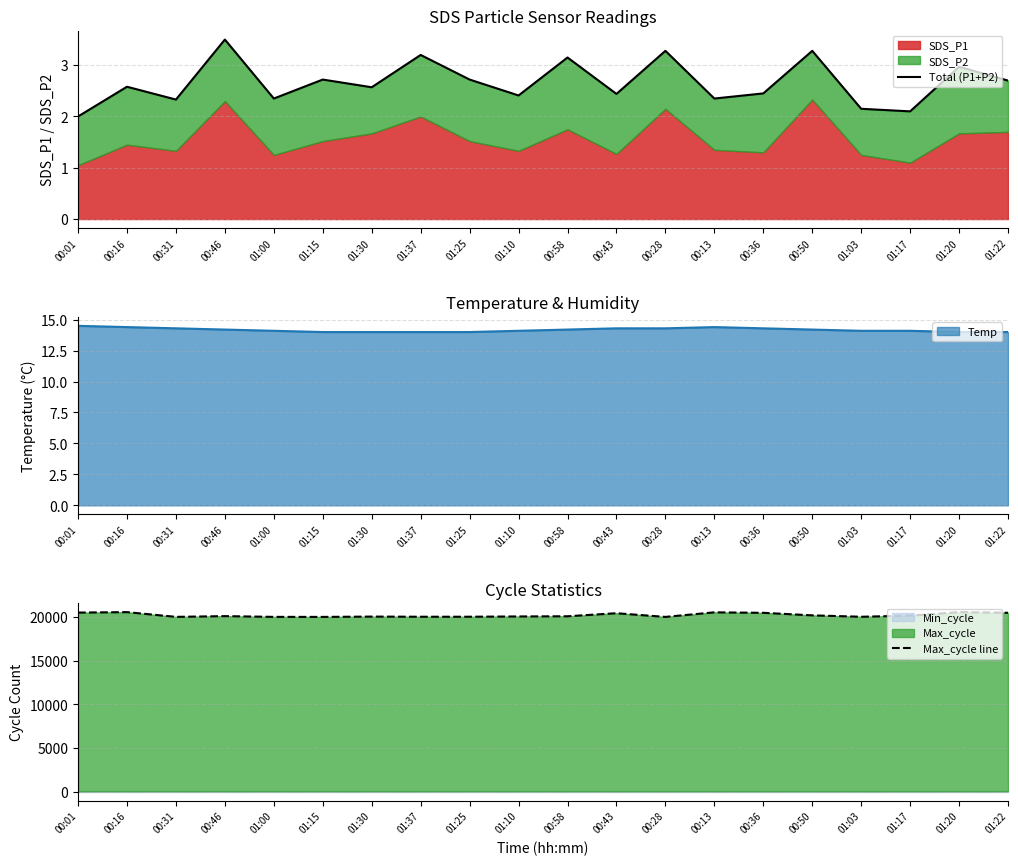

Is it true that Temp equals 19.9 at 01:15?

False